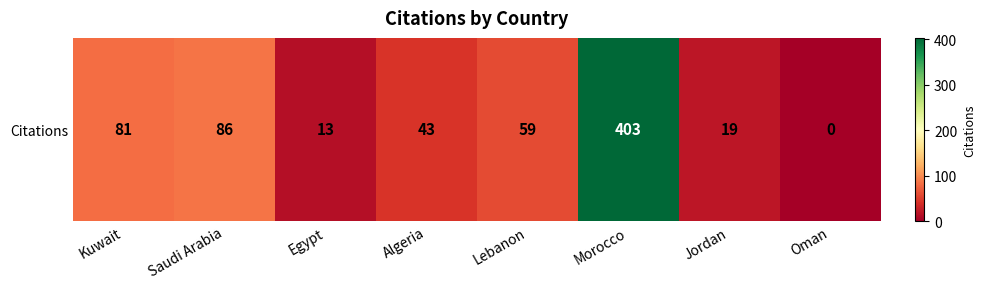

The chart shows a value of 86 at Lebanon. True or false?

False